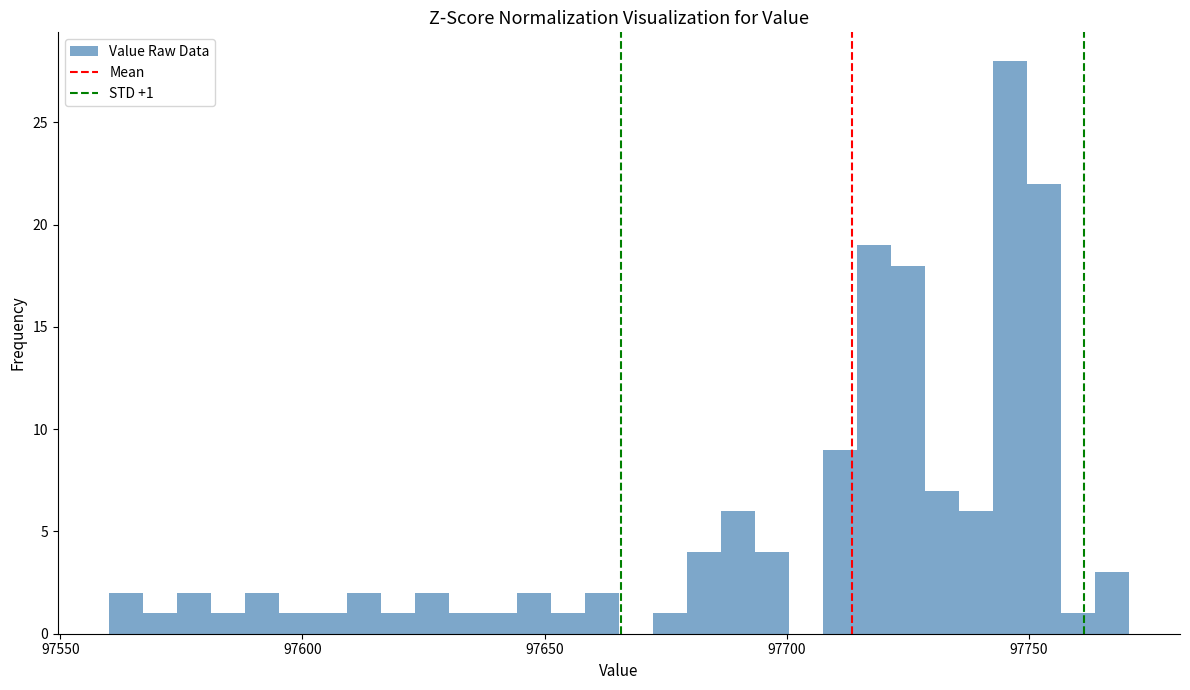

Around what value on the x-axis is the tallest bar? Give the approximate position of its centre, as read against the axis.

97745